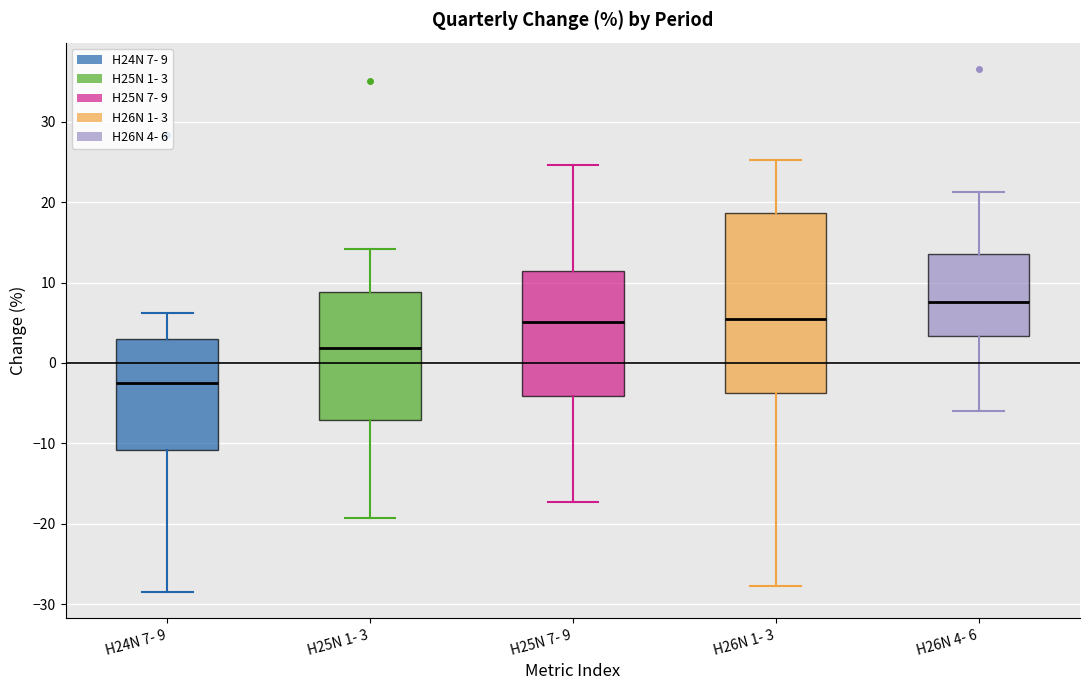

Where does the median line of the box for H26N 1- 3 sit on the y-axis? The values are not printed on the chart, so give them approximately, as read against the axis.

6